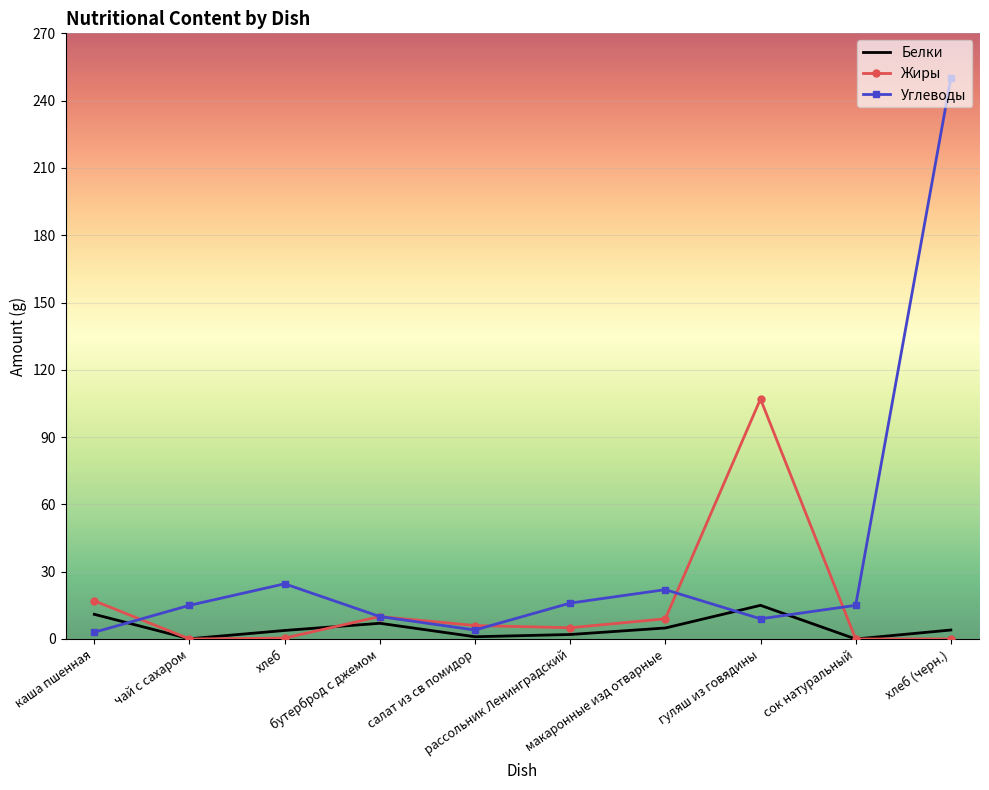

What is the sum of the Углеводы values at бутерброд с джемом and салат из св помидор?

14.0